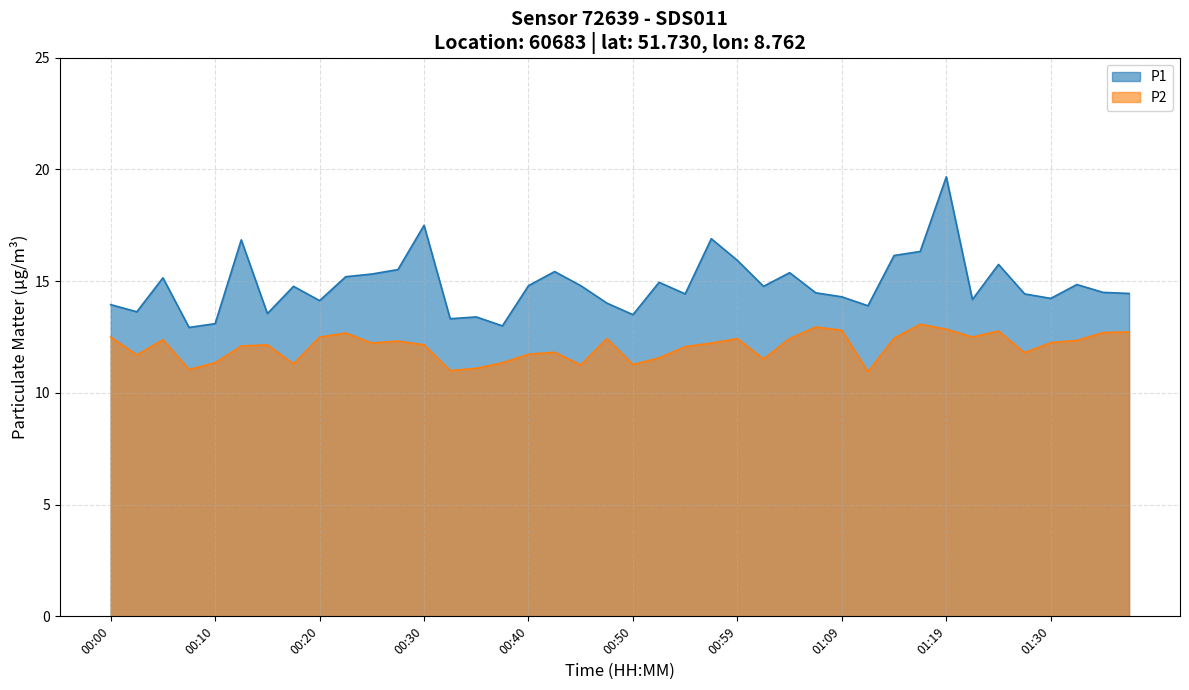

True or false: P2 and P1 cross at least once.

False